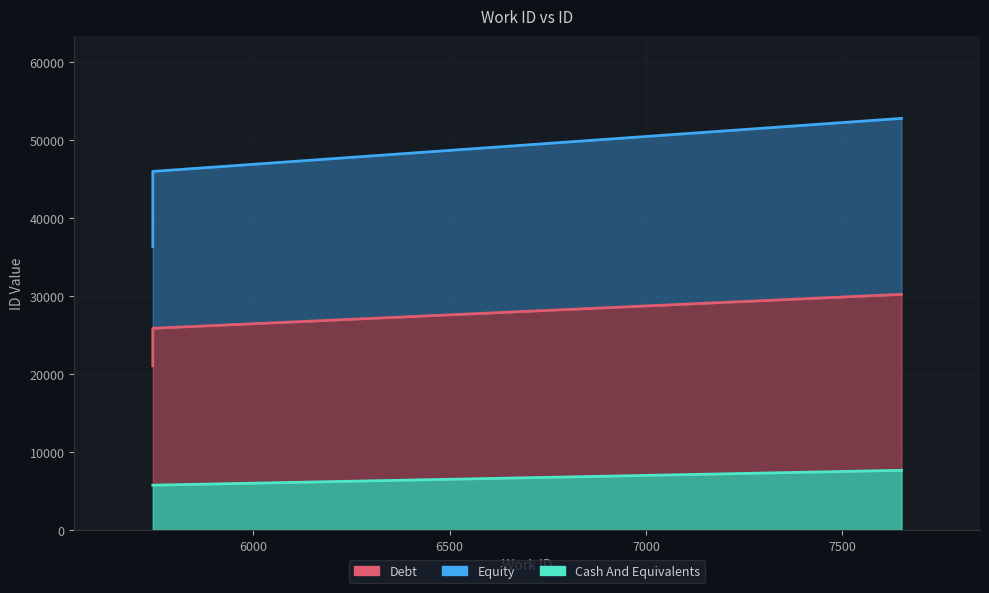

Does the chart display data point markers on the line(s)?

No